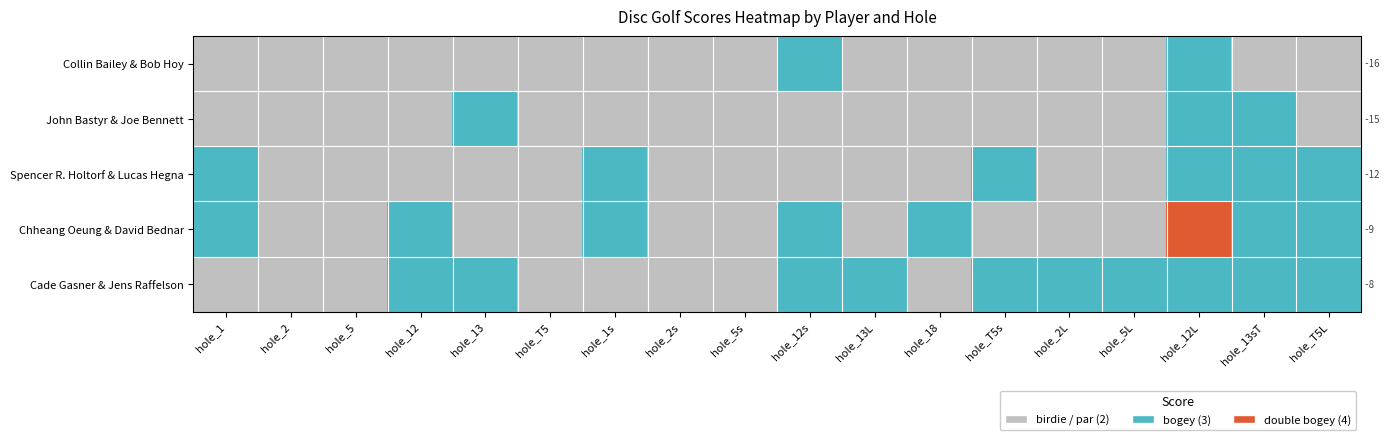

Reading left to right, transcribe all the data shown in this chart.

Collin Bailey & Bob Hoy: hole_1=2	hole_2=2	hole_5=2	hole_12=2	hole_13=2	hole_T5=2	hole_1s=2	hole_2s=2	hole_5s=2	hole_12s=3	hole_13L=2	hole_18=2	hole_T5s=2	hole_2L=2	hole_5L=2	hole_12L=3	hole_13sT=2	hole_T5L=2
John Bastyr & Joe Bennett: hole_1=2	hole_2=2	hole_5=2	hole_12=2	hole_13=3	hole_T5=2	hole_1s=2	hole_2s=2	hole_5s=2	hole_12s=2	hole_13L=2	hole_18=2	hole_T5s=2	hole_2L=2	hole_5L=2	hole_12L=3	hole_13sT=3	hole_T5L=2
Spencer R. Holtorf & Lucas Hegna: hole_1=3	hole_2=2	hole_5=2	hole_12=2	hole_13=2	hole_T5=2	hole_1s=3	hole_2s=2	hole_5s=2	hole_12s=2	hole_13L=2	hole_18=2	hole_T5s=3	hole_2L=2	hole_5L=2	hole_12L=3	hole_13sT=3	hole_T5L=3
Chheang Oeung & David Bednar: hole_1=3	hole_2=2	hole_5=2	hole_12=3	hole_13=2	hole_T5=2	hole_1s=3	hole_2s=2	hole_5s=2	hole_12s=3	hole_13L=2	hole_18=3	hole_T5s=2	hole_2L=2	hole_5L=2	hole_12L=4	hole_13sT=3	hole_T5L=3
Cade Gasner & Jens Raffelson: hole_1=2	hole_2=2	hole_5=2	hole_12=3	hole_13=3	hole_T5=2	hole_1s=2	hole_2s=2	hole_5s=2	hole_12s=3	hole_13L=3	hole_18=2	hole_T5s=3	hole_2L=3	hole_5L=3	hole_12L=3	hole_13sT=3	hole_T5L=3